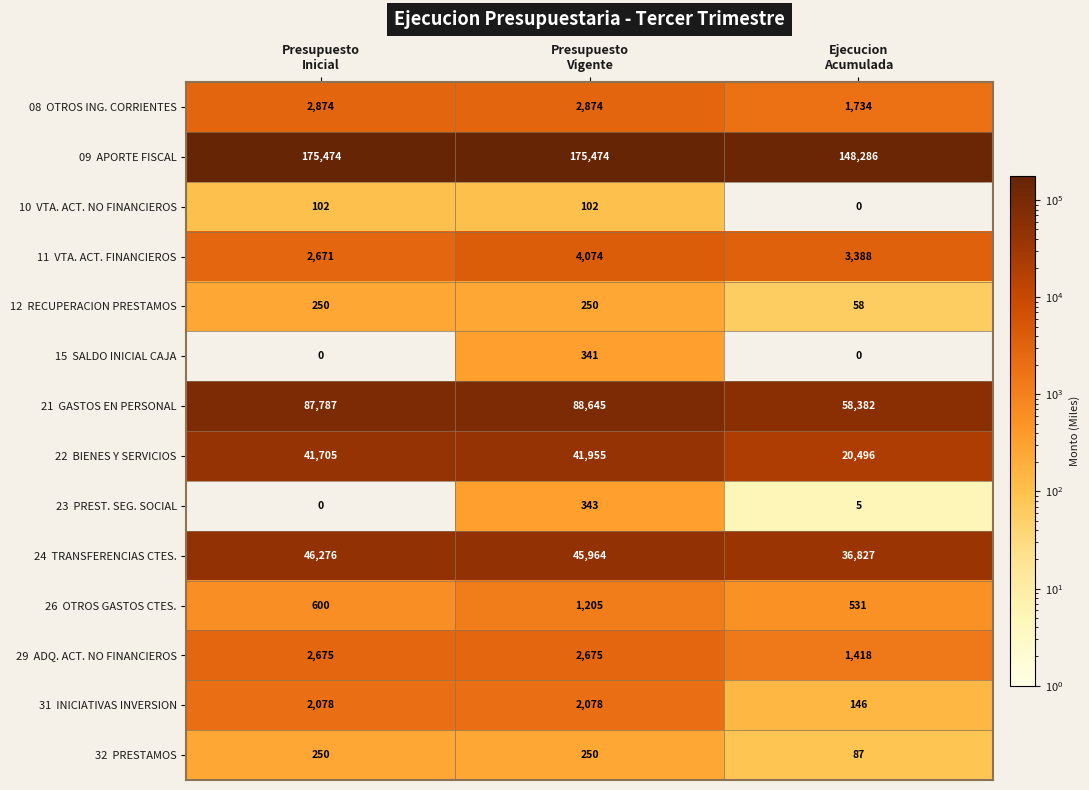

At how many categories does at least one series exceed 32692?

3